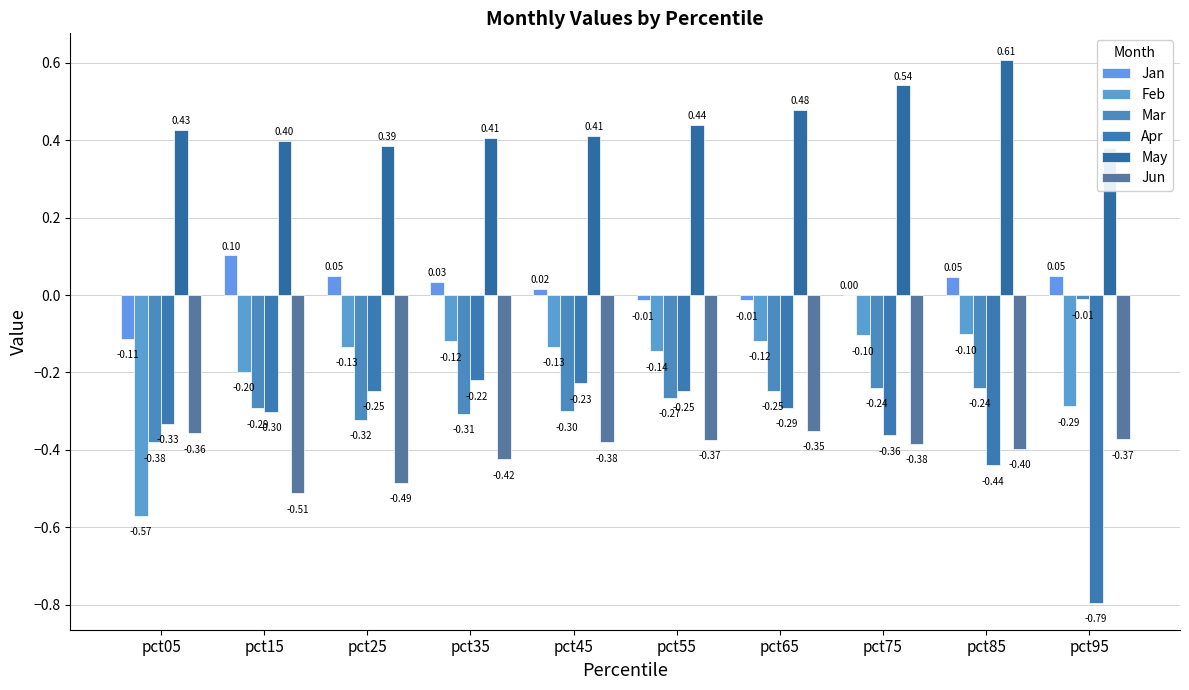

Does the chart contain any negative values?

Yes